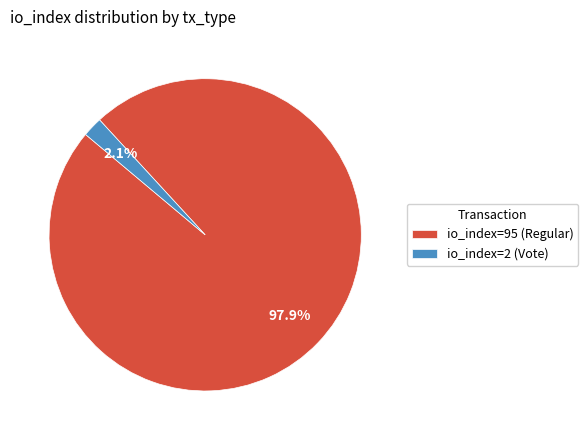

To the nearest percent, what percentage of the pie is io_index=95 (Regular)?

98%